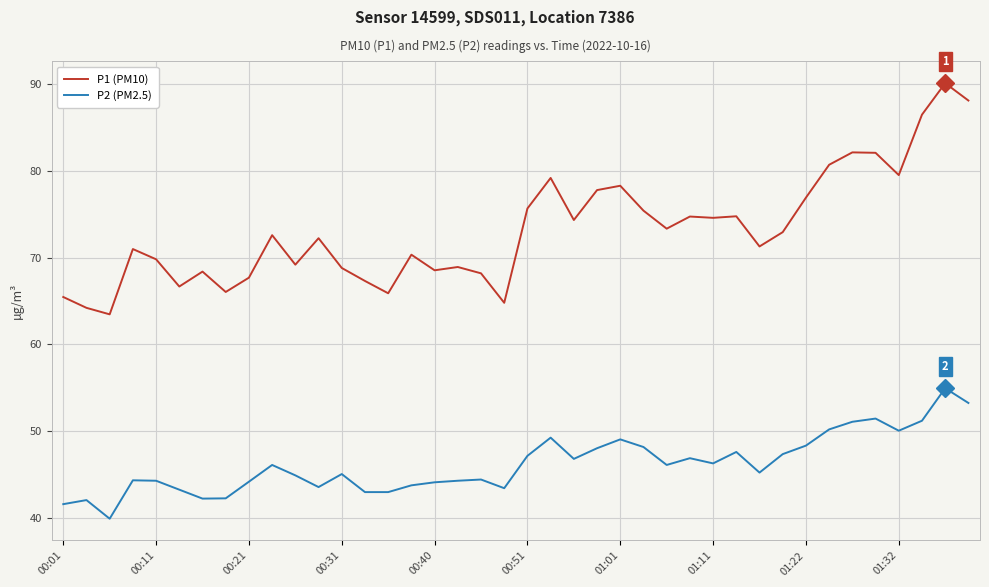

Which series has the largest total across all categories?

P1 (PM10)